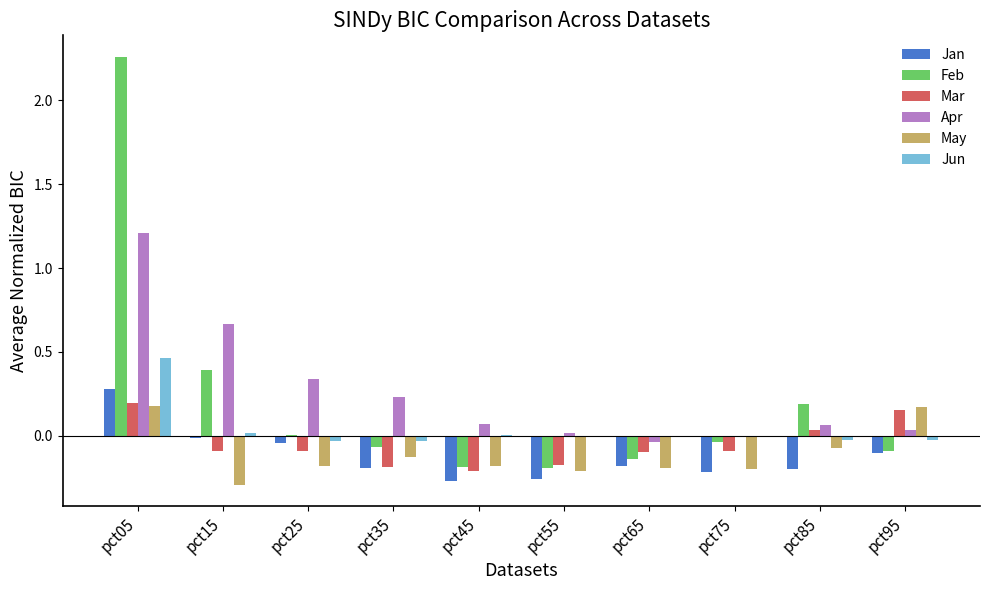

At which label is Feb closest to 1?

pct15